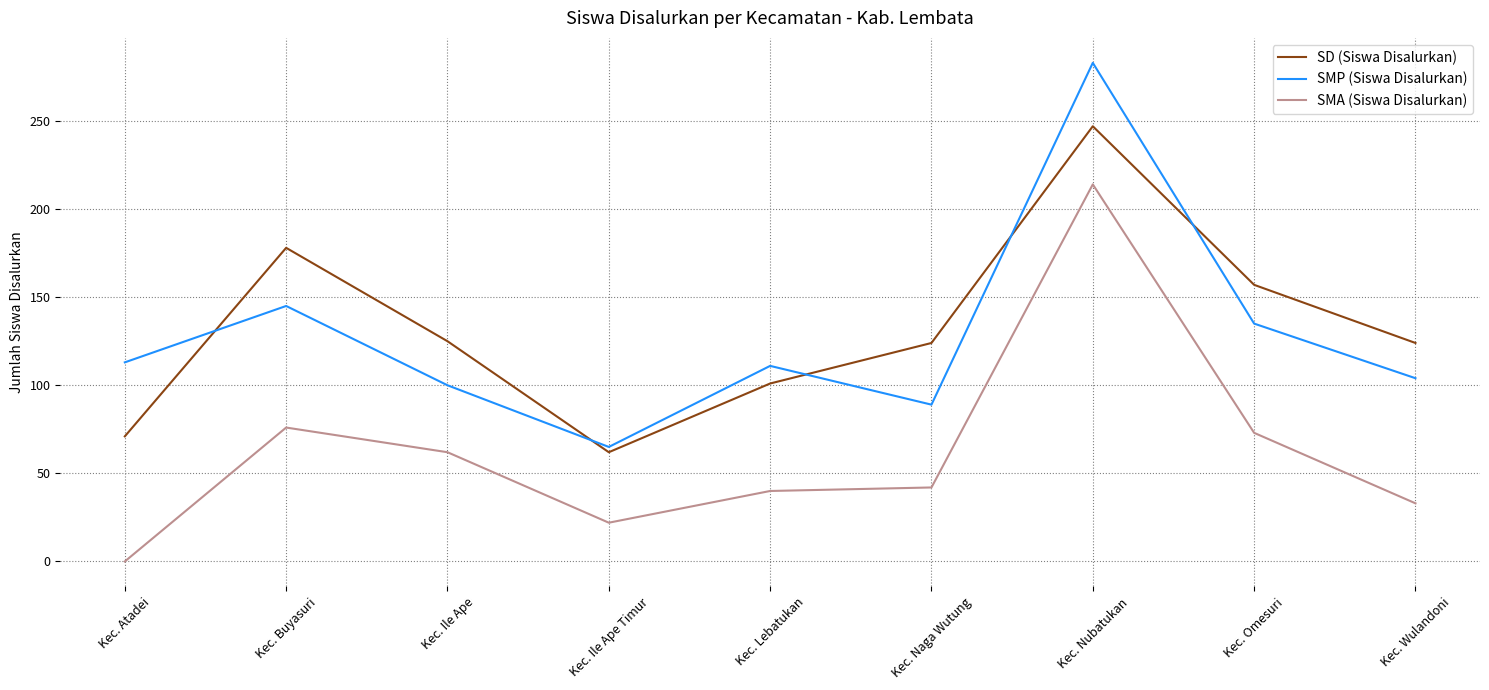

At which category does SD (Siswa Disalurkan) reach its first local peak?

Kec. Buyasuri